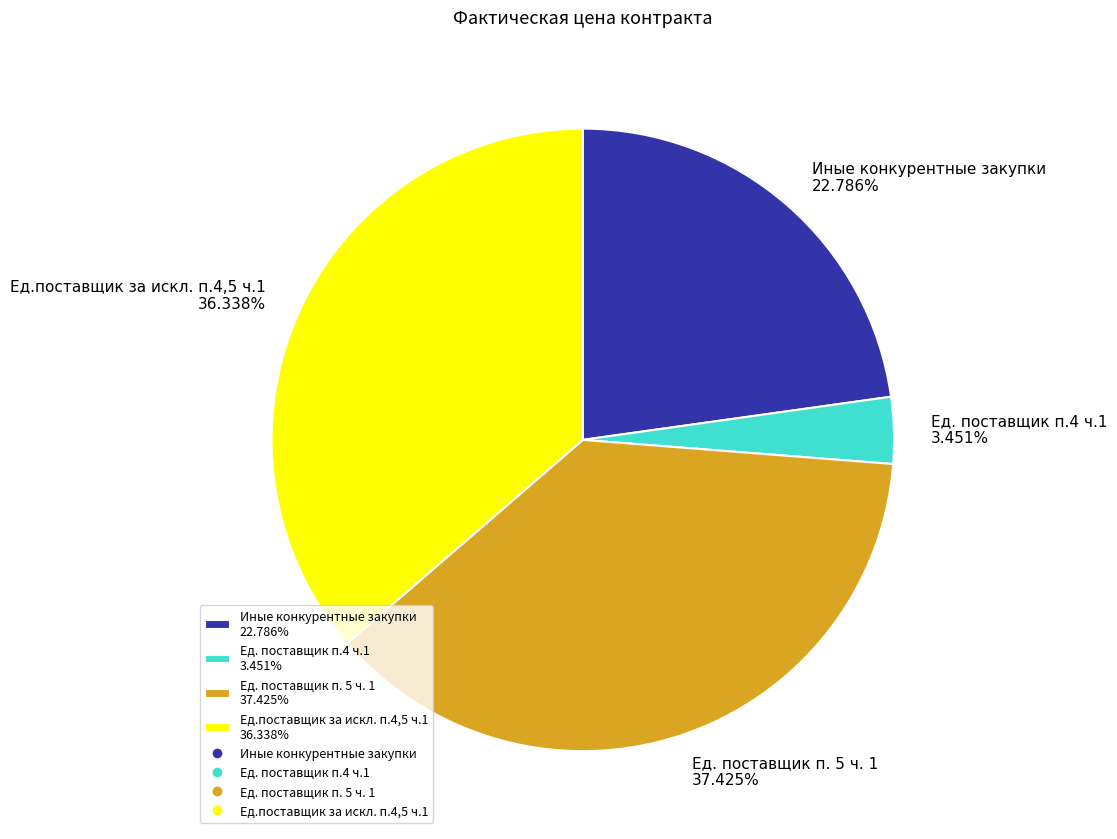

To the nearest percent, what is the difference between the Ед. поставщик п.4 ч.1 and Ед.поставщик за искл. п.4,5 ч.1 slice percentages?

33%